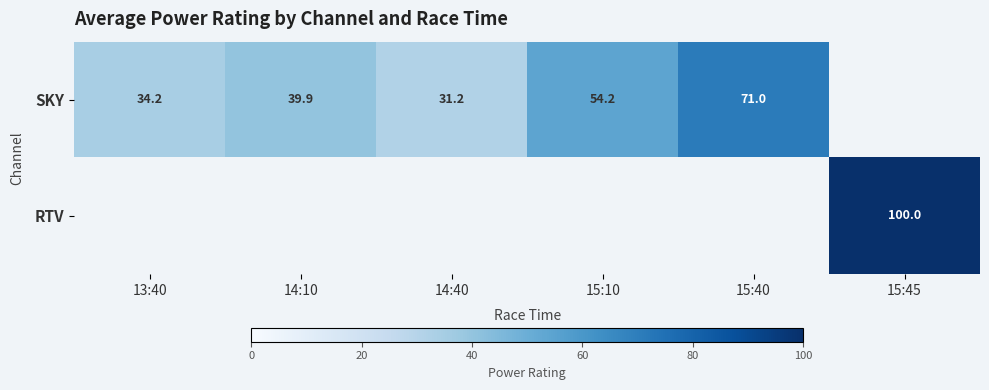

Between 14:10 and 13:40, which is larger?

14:10